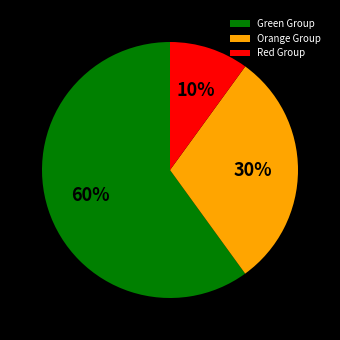

How many slices are in this pie chart?

3